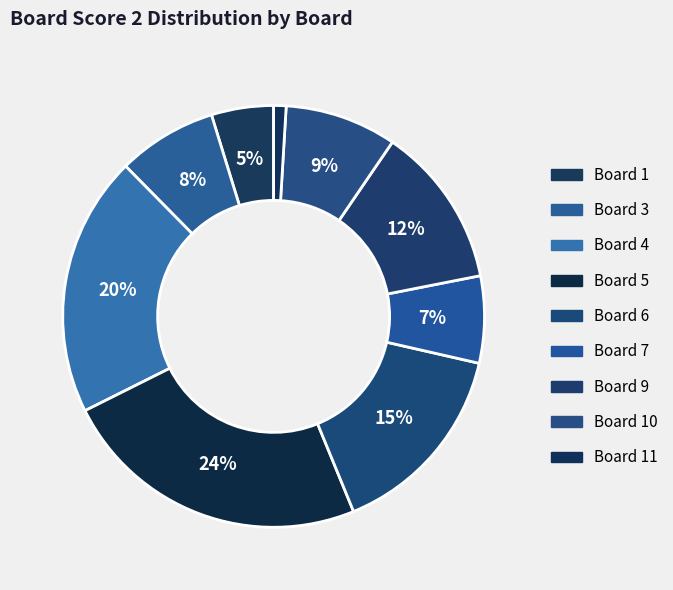

How many segments does this pie chart have?

9